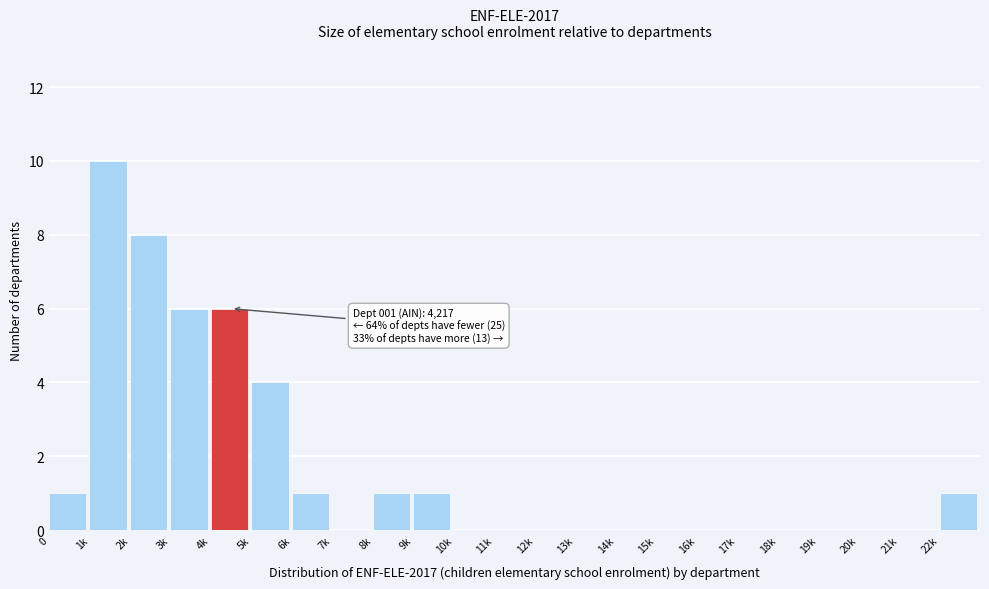

Reading left to right, extract all data points from this chart.

0=1	1k=10	2k=8	3k=6	4k=6	5k=4	6k=1	7k=0	8k=1	9k=1	10k=0	11k=0	12k=0	13k=0	14k=0	15k=0	16k=0	17k=0	18k=0	19k=0	20k=0	21k=0	22k=1